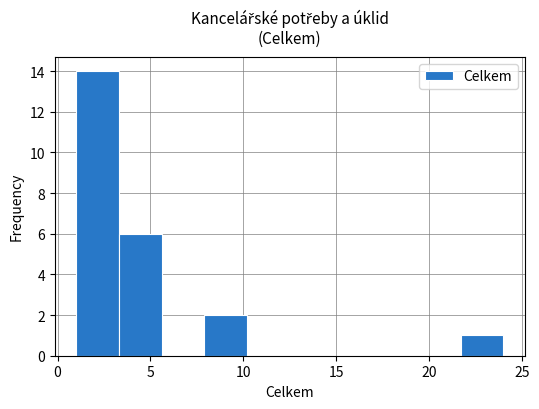

Reading left to right, transcribe this chart: for each bar, give the range it covers on the x-axis and its height. Neither the bar edges nor the heights are printed on the chart, so give them approximately, as read against the axes.

1.0 to 3.3: 14
3.3 to 5.6: 6
5.6 to 7.9: 0
7.9 to 10.2: 2
10.2 to 12.5: 0
12.5 to 14.8: 0
14.8 to 17.1: 0
17.1 to 19.4: 0
19.4 to 21.7: 0
21.7 to 24.0: 1